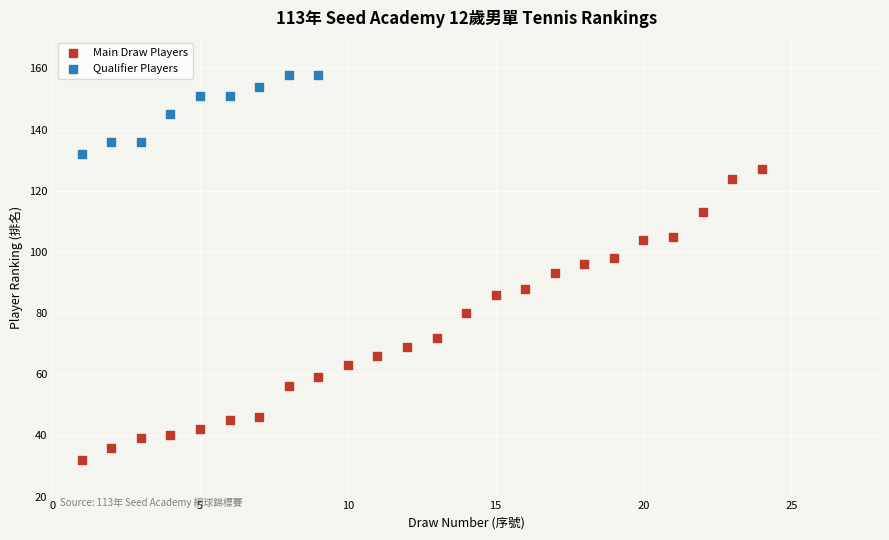

Which series contains the highest Y value?

Qualifier Players